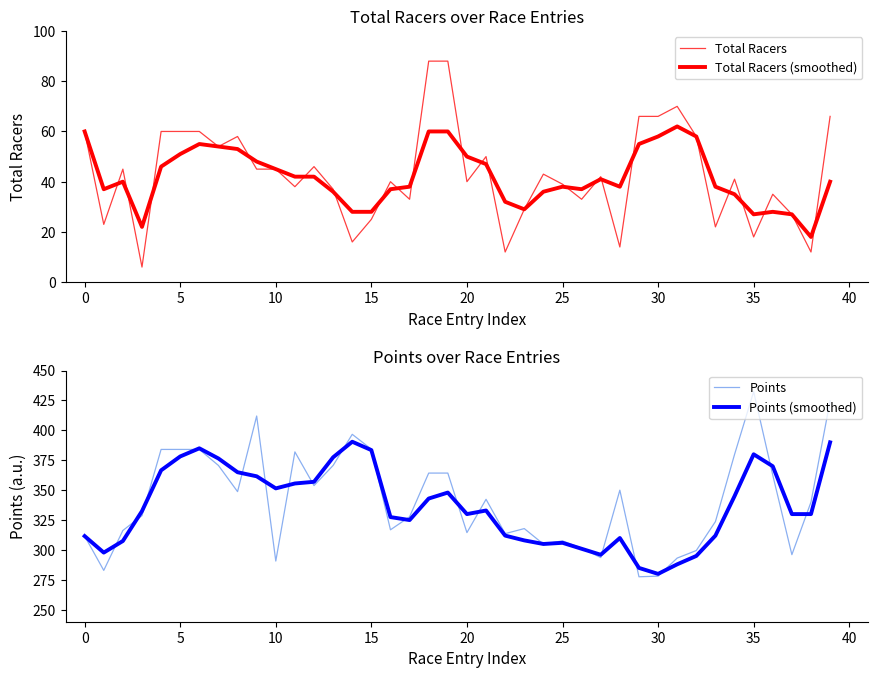

Rank the series by their maximum value, from highest to lowest.

Points, Points (smoothed), Total Racers, Total Racers (smoothed)